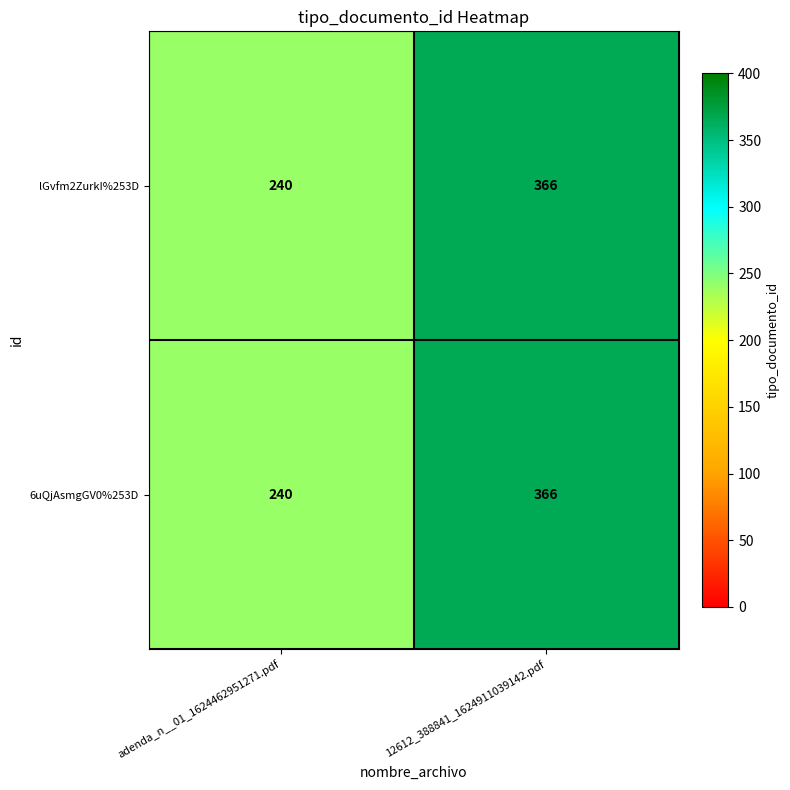

Is it true that 6uQjAsmgGV0%253D equals 496 at 12612_388841_1624911039142.pdf?

False